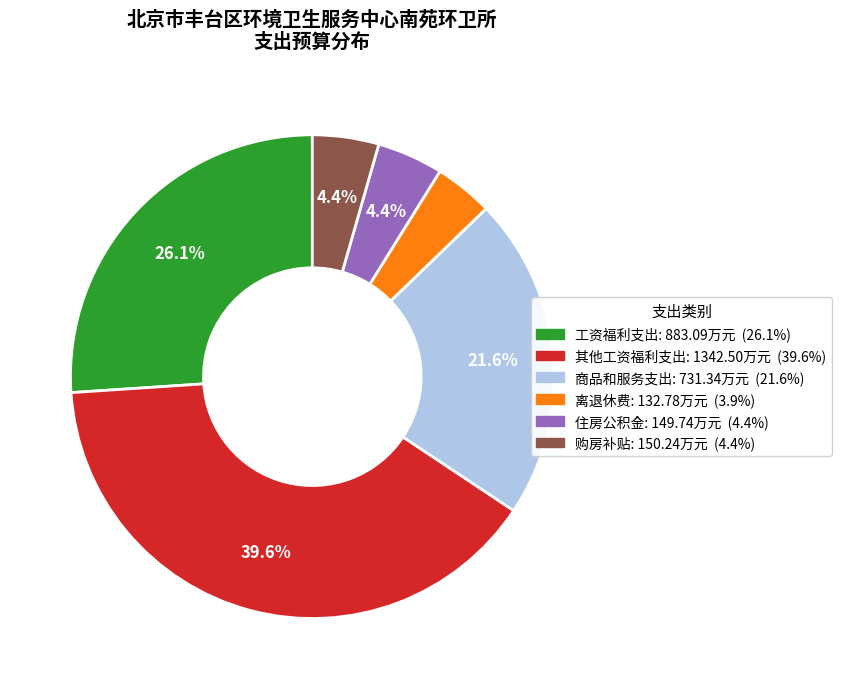

Is it true that 其他工资福利支出 is 50% of the pie?

False